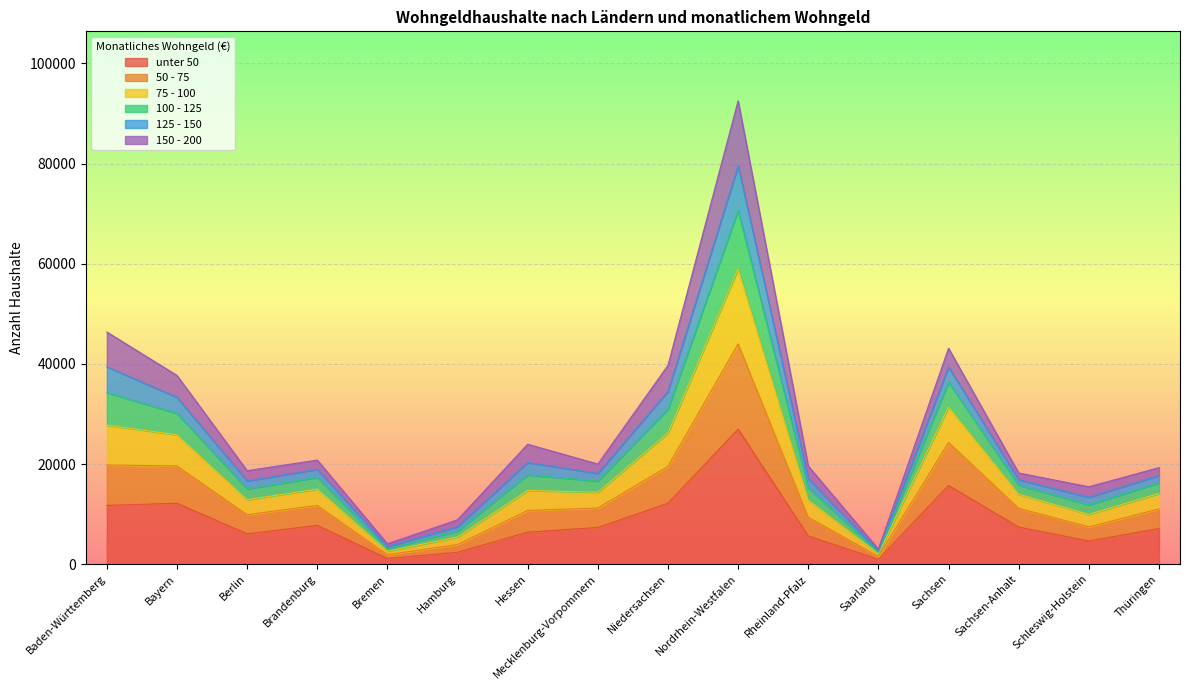

What value does the unter 50 series have at Saarland, to the nearest 50?

1000